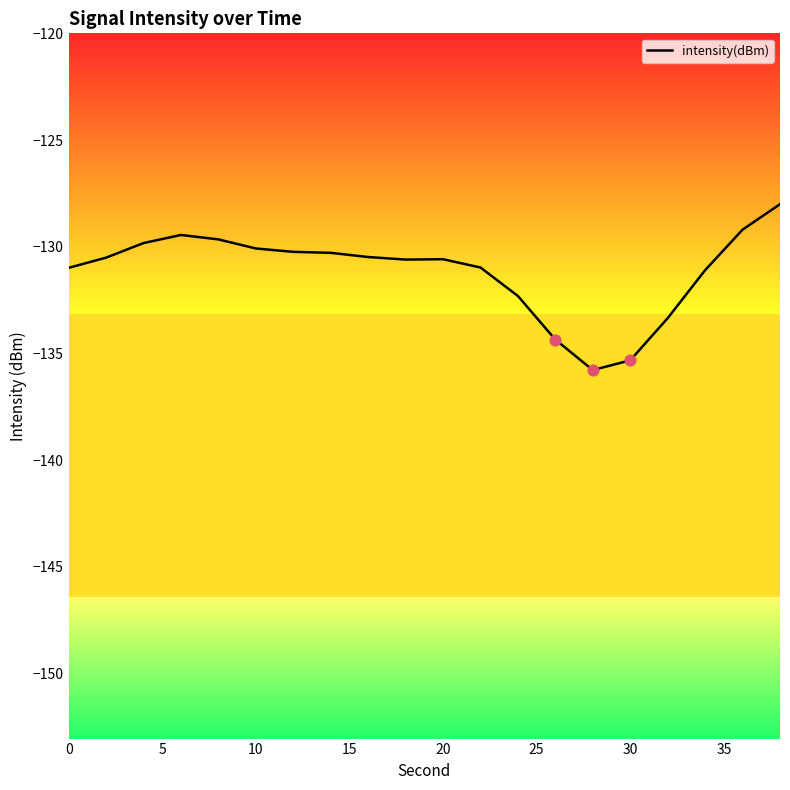

True or false: intensity(dBm) has a value of -200.2 at 10.

False